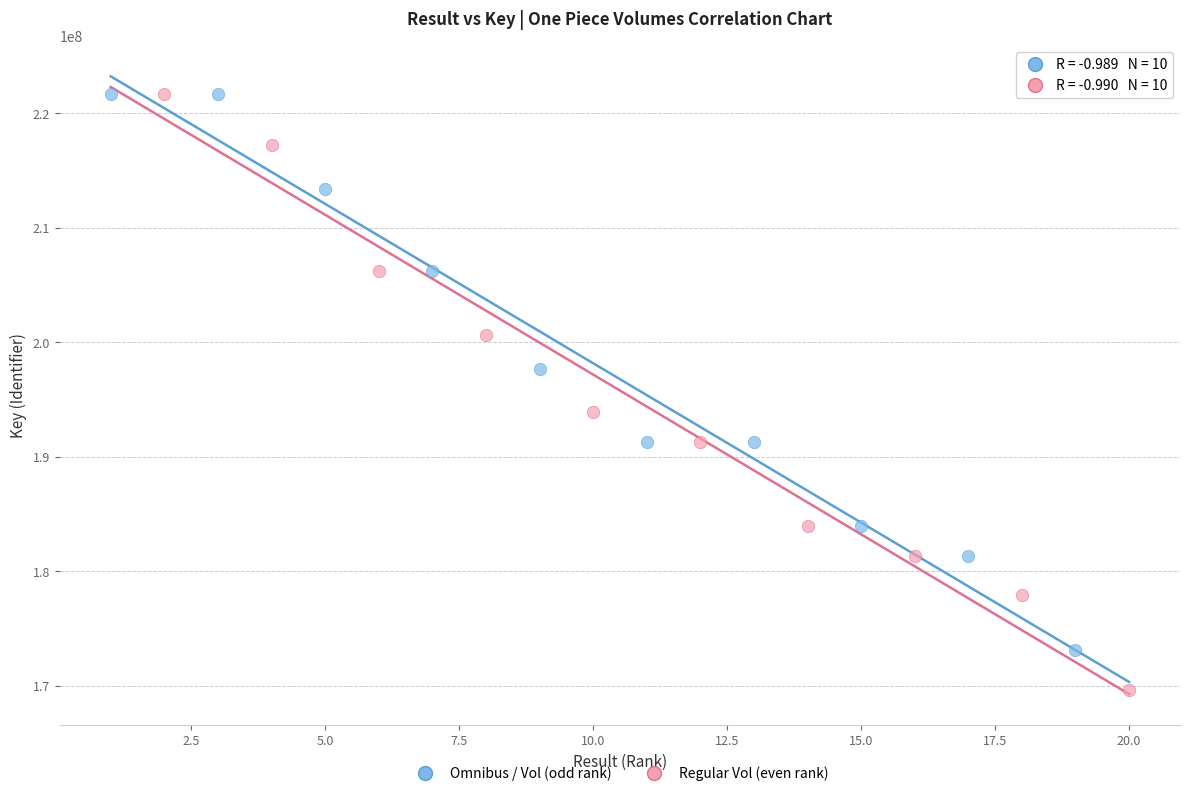

What are all the series names shown in the legend?

Omnibus / Vol (odd rank), Regular Vol (even rank)